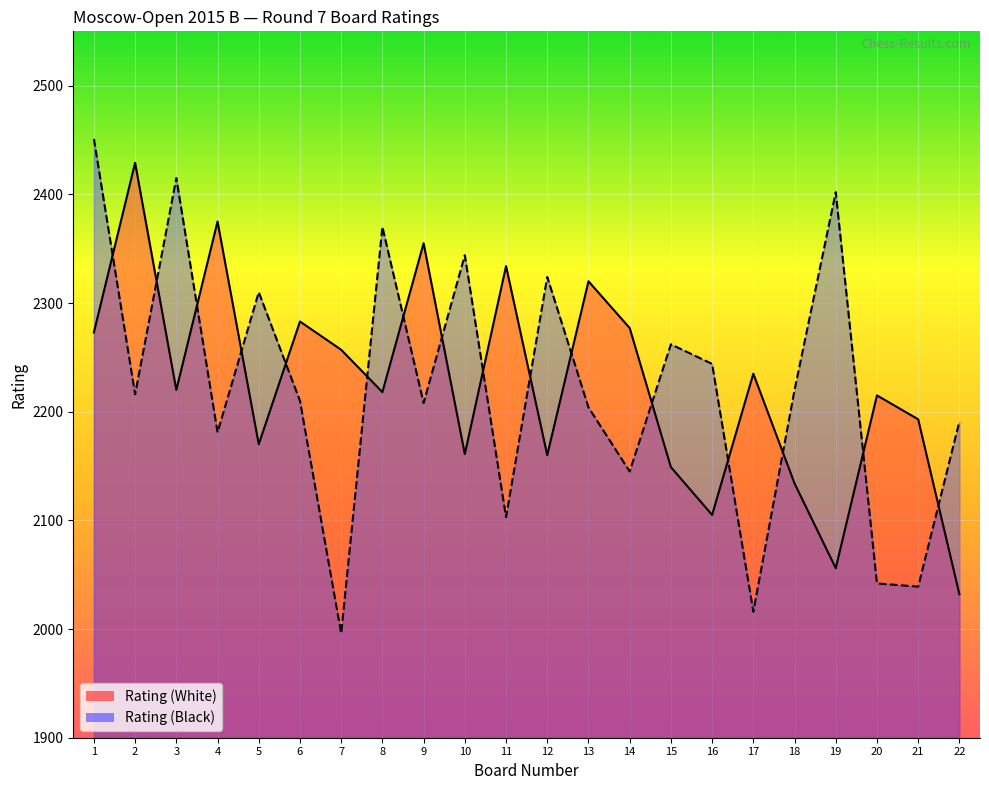

Rank the series at 18 from lowest to highest value.

Rating (White), Rating (Black)